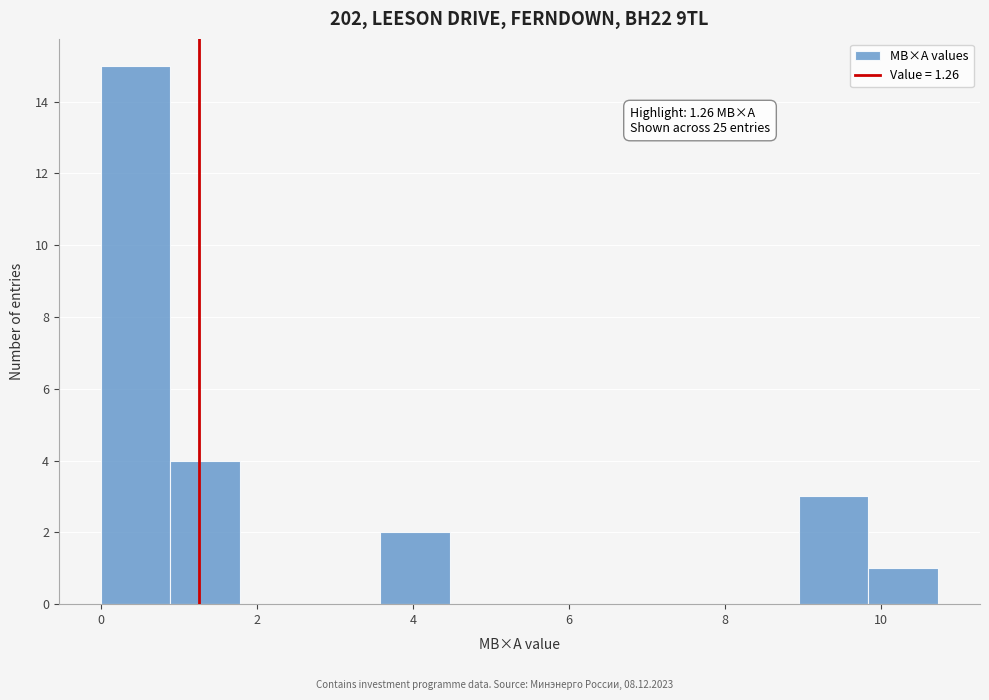

Which range on the x-axis has the tallest bar?

0.0 to 0.8